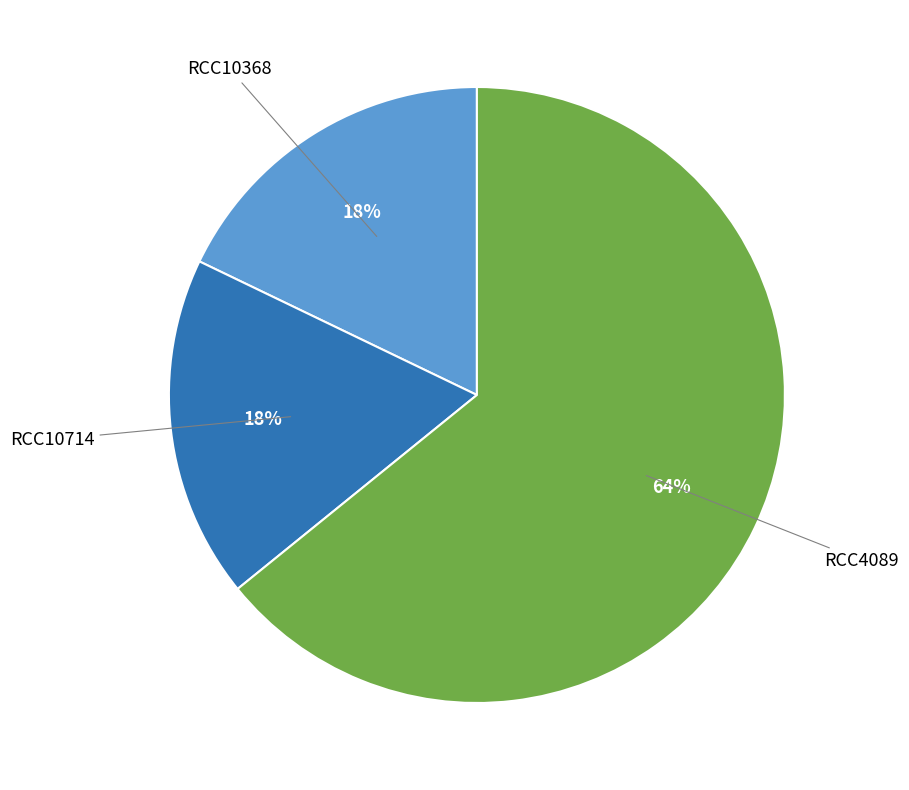

Count the number of slices in the pie.

3